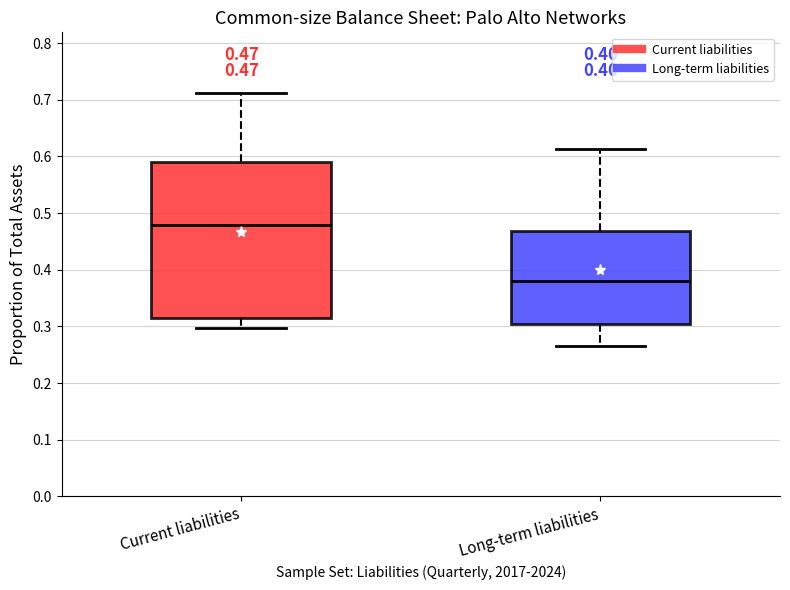

Which box has the highest median line?

Current liabilities